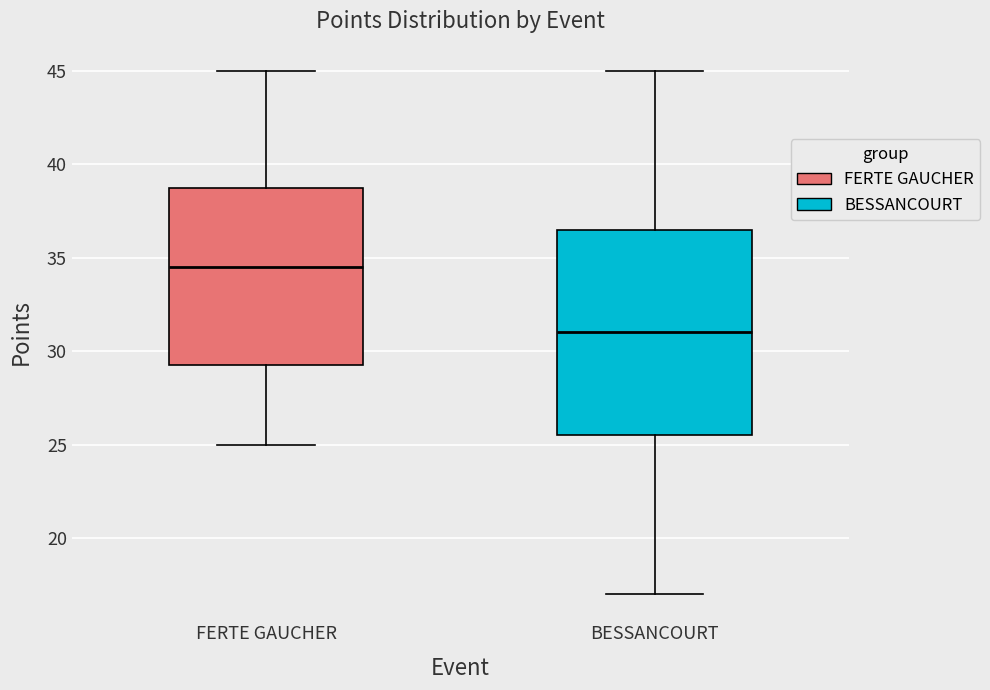

Which box's median line is the lowest?

BESSANCOURT